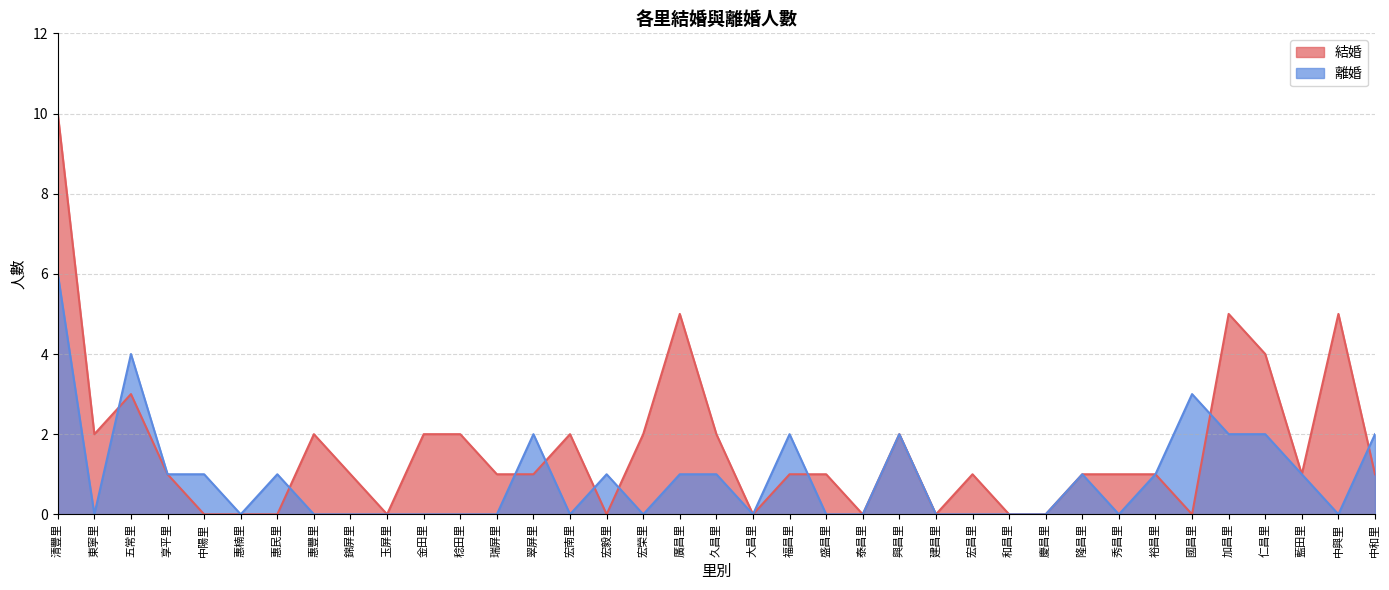

Where is the first local minimum for 結婚?

東寧里